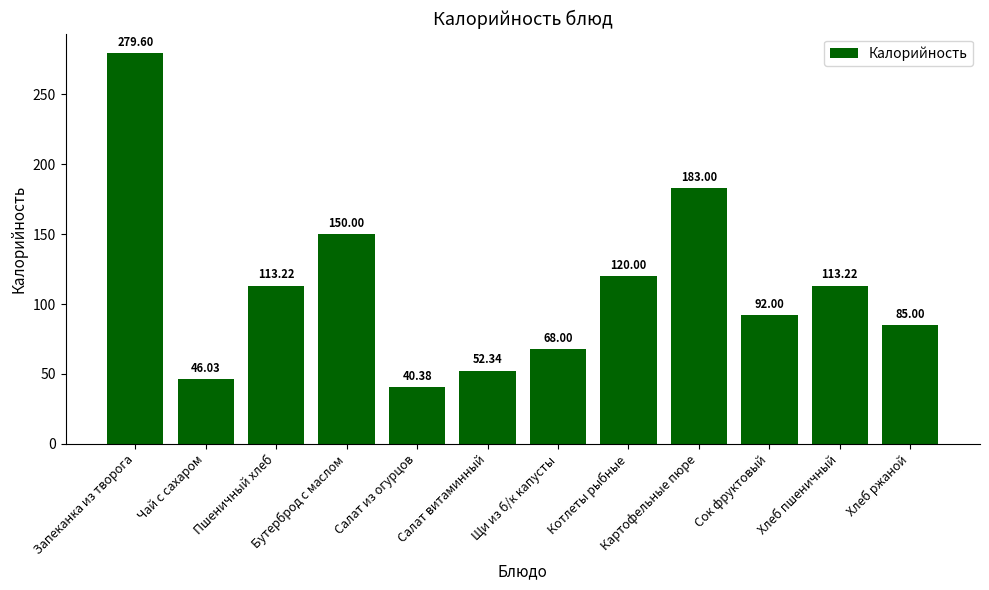

True or false: the data shows 268.6 at Бутерброд с маслом.

False